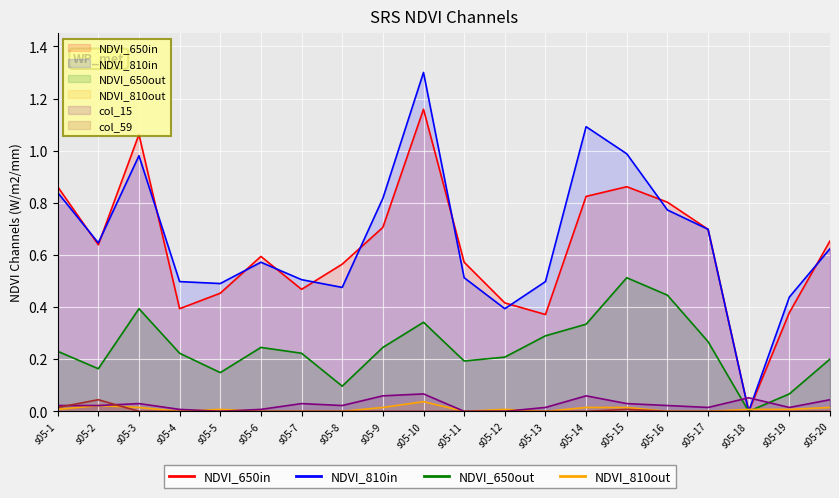

Which has a higher value, s05-20 or s05-6?

s05-20